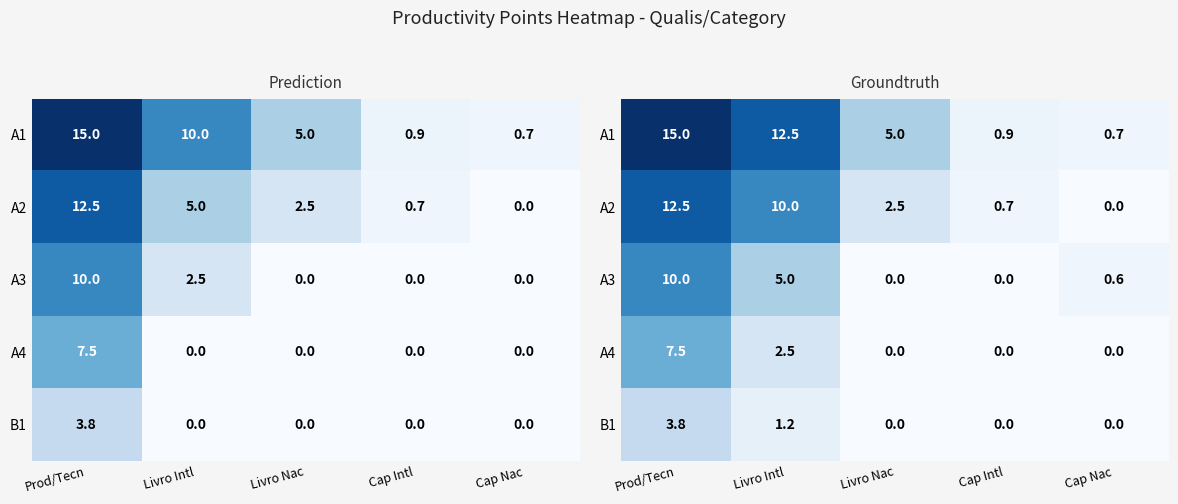

What is the spread (max minus min) of values at Livro Intl?

11.2